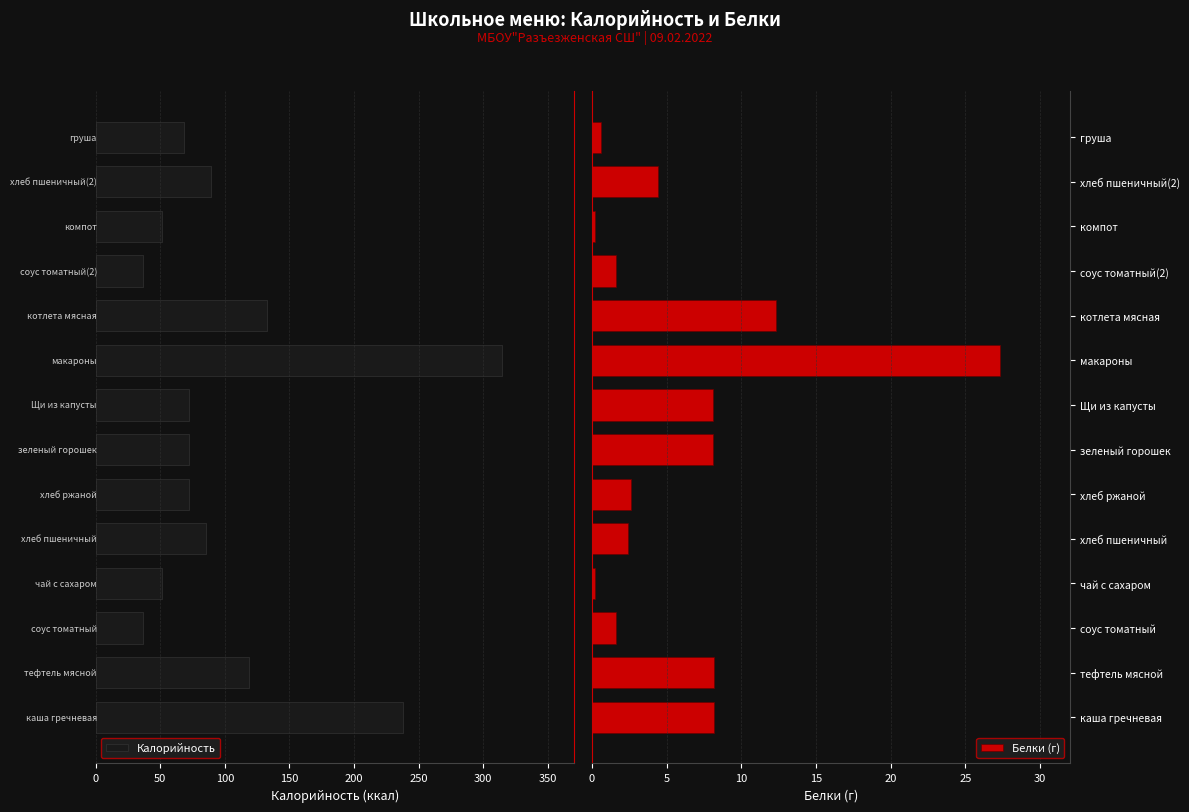

What is the highest value of the Белки (г) series?

27.3